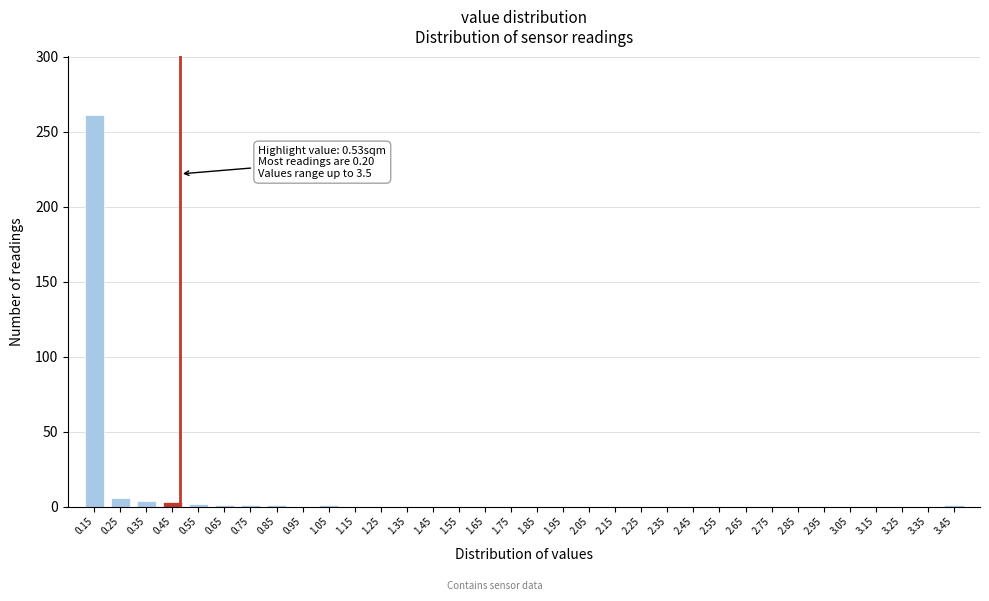

Is it true that the value at 1.45 is -131?

False